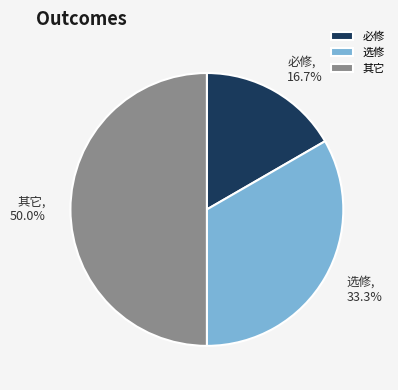

How many slices are in this pie chart?

3